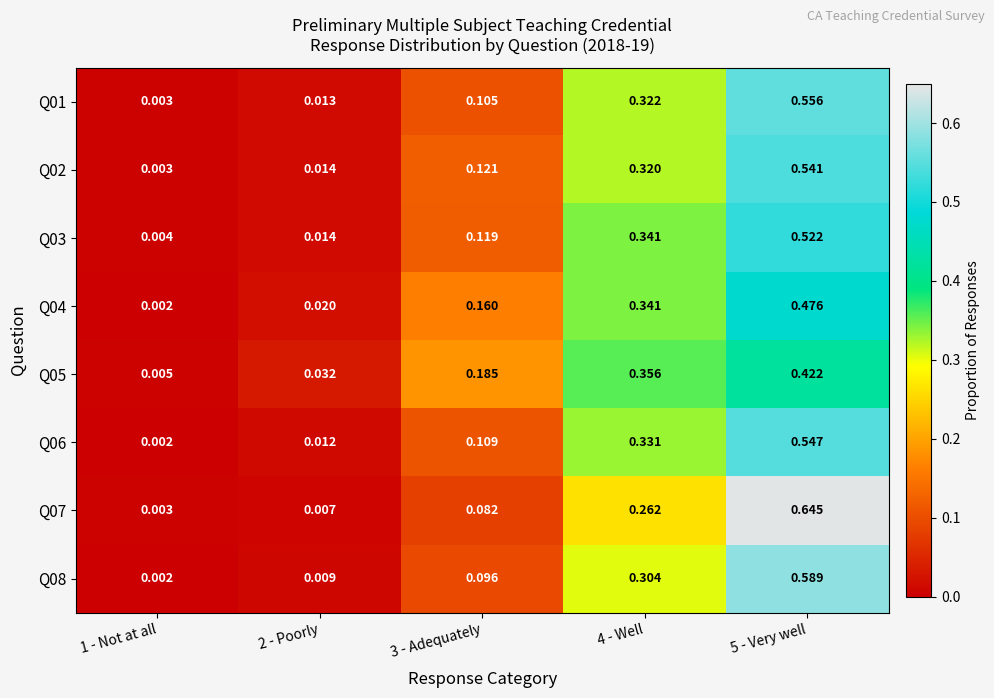

Is the value of Q07 at 2 - Poorly greater than the value of Q03 at 1 - Not at all?

Yes